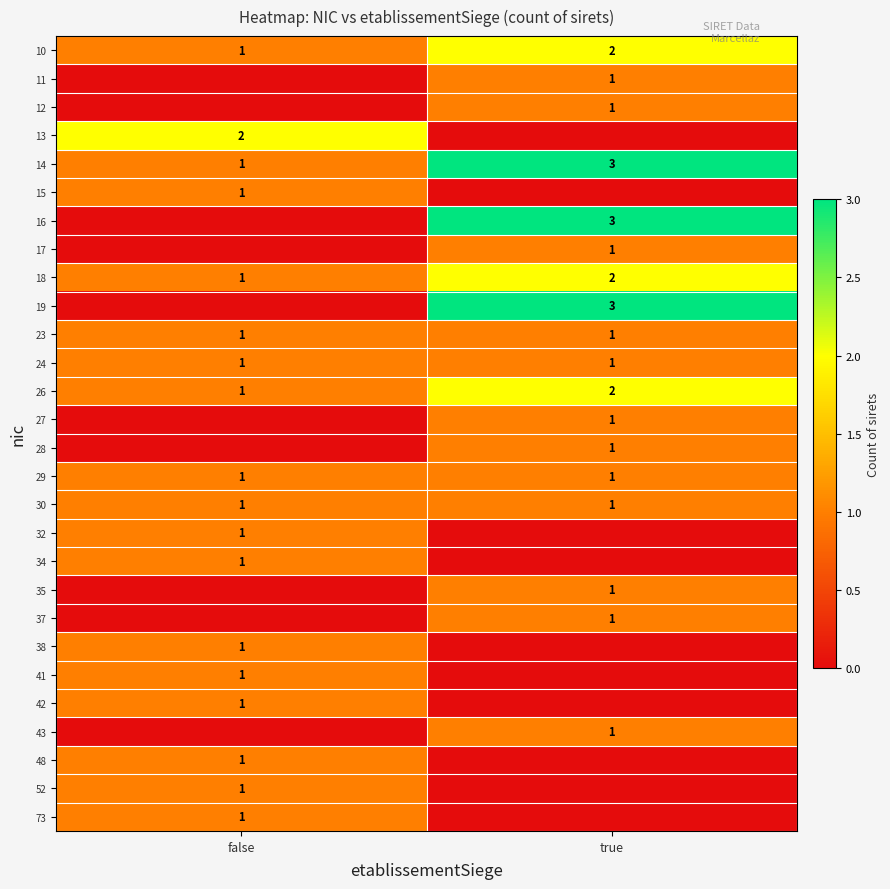

List the labels in order of 10 value, largest first.

true, false